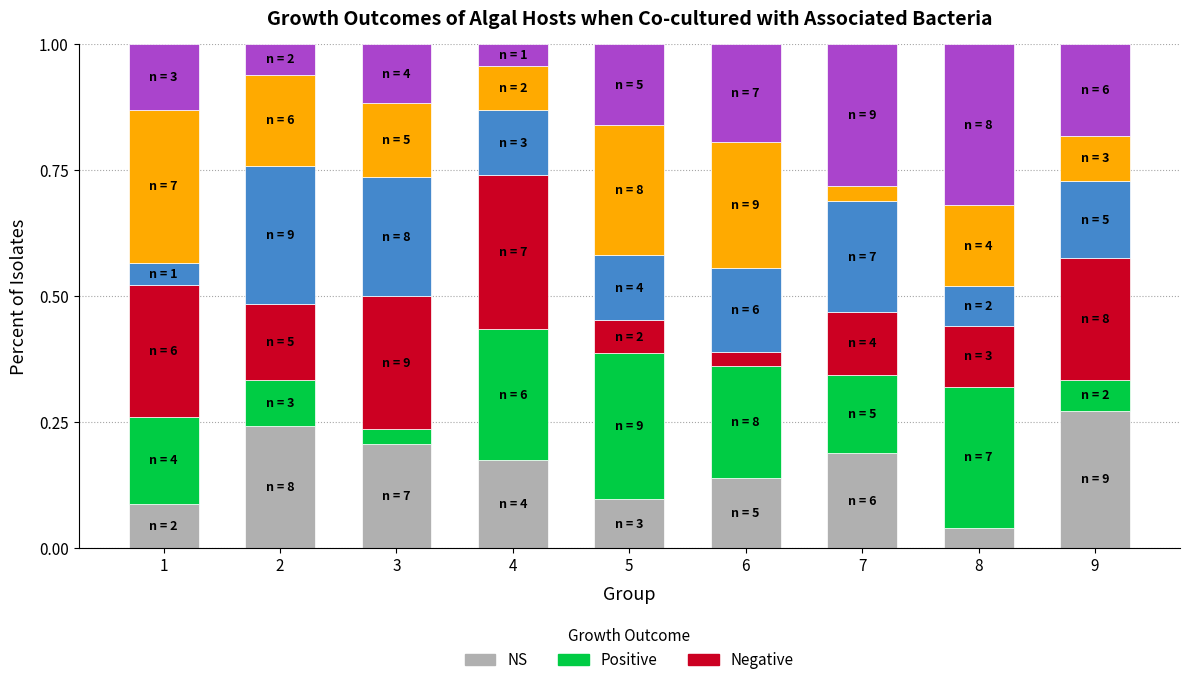

What is the total value across all series at 1?

1.0